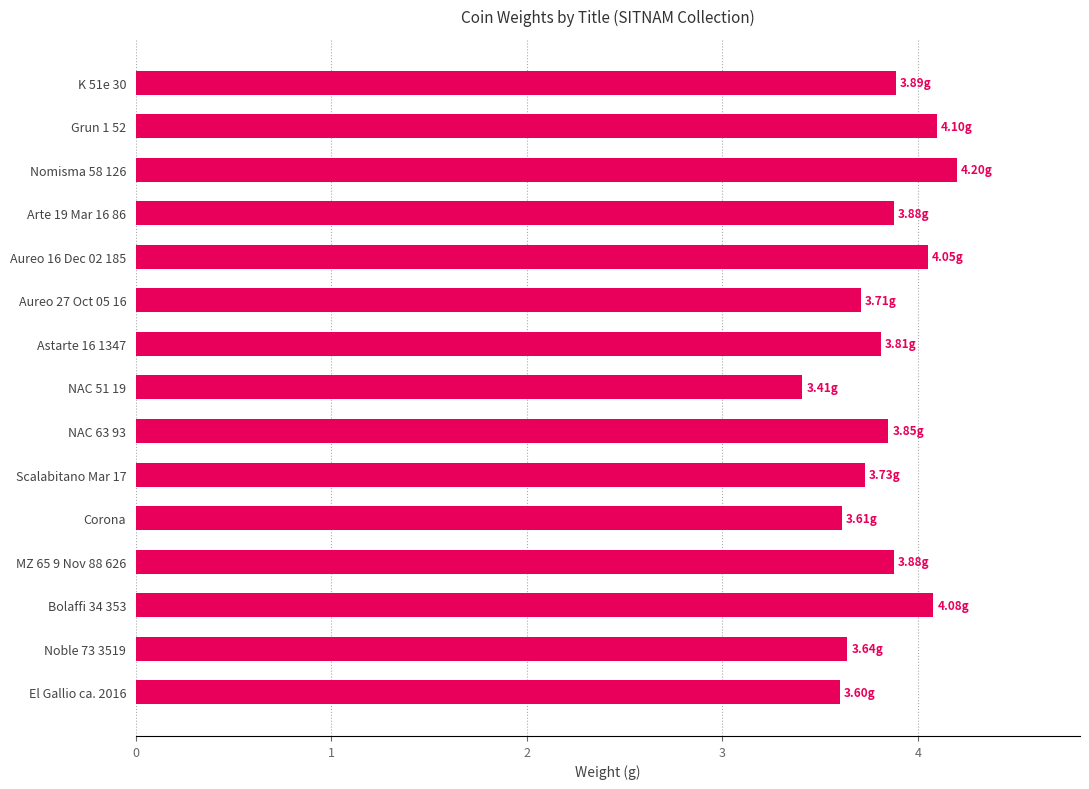

What is the difference between the maximum and second lowest values?

0.6